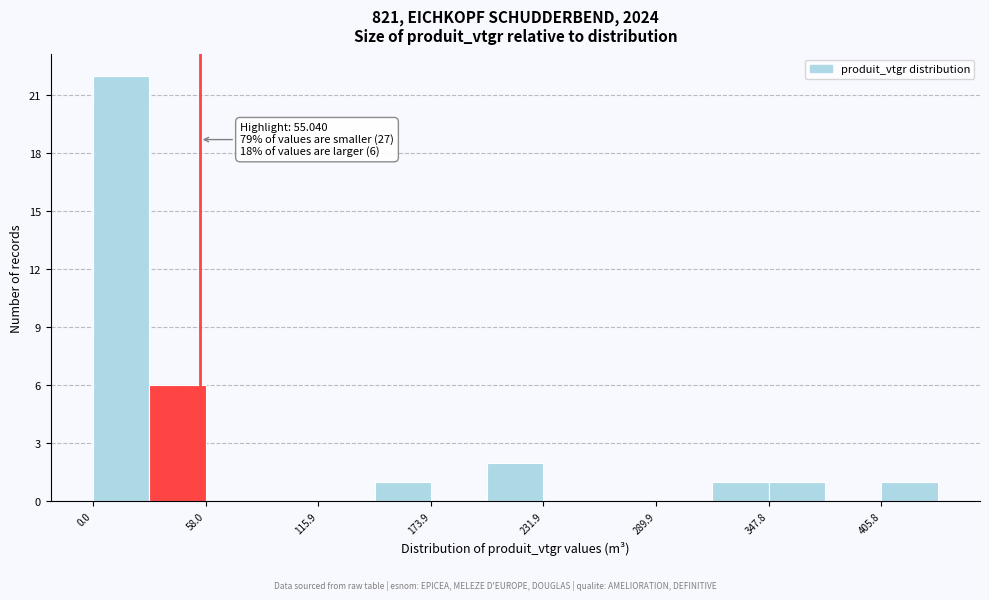

Read against the x-axis, roughly where is the centre of the tallest bar?

10